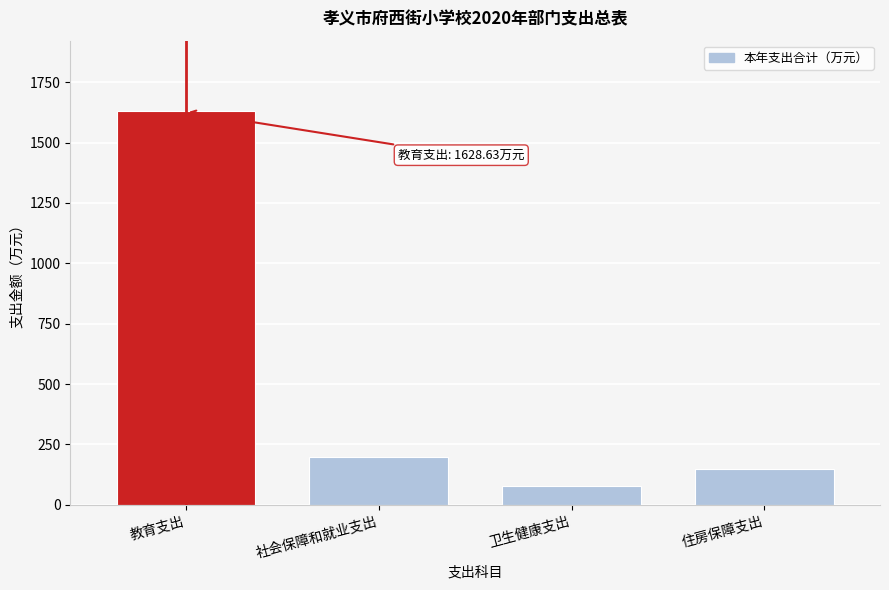

Rank the categories by value from highest to lowest.

教育支出, 社会保障和就业支出, 住房保障支出, 卫生健康支出